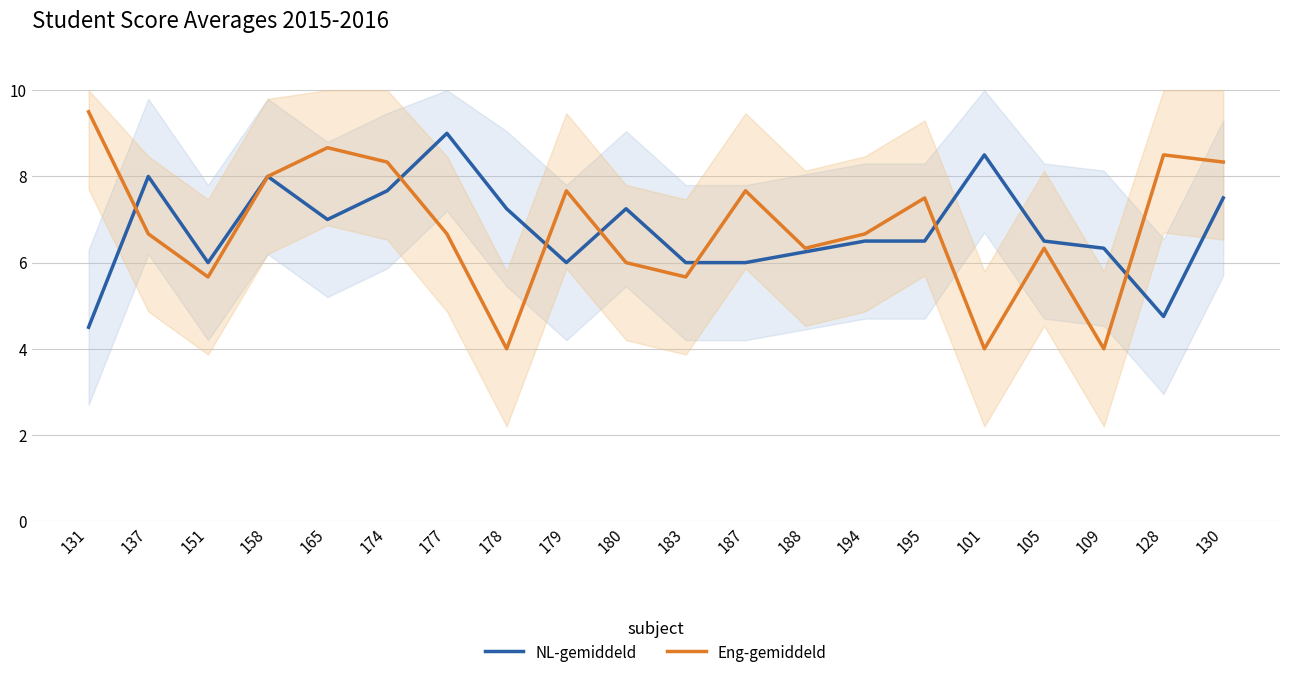

Reading left to right, extract all data points from this chart.

NL-gemiddeld: 4.5	8.0	6.0	8.0	7.0	7.7	9.0	7.2	6.0	7.2	6.0	6.0	6.2	6.5	6.5	8.5	6.5	6.3	4.8	7.5
Eng-gemiddeld: 9.5	6.7	5.7	8.0	8.7	8.3	6.7	4.0	7.7	6.0	5.7	7.7	6.3	6.7	7.5	4.0	6.3	4.0	8.5	8.3